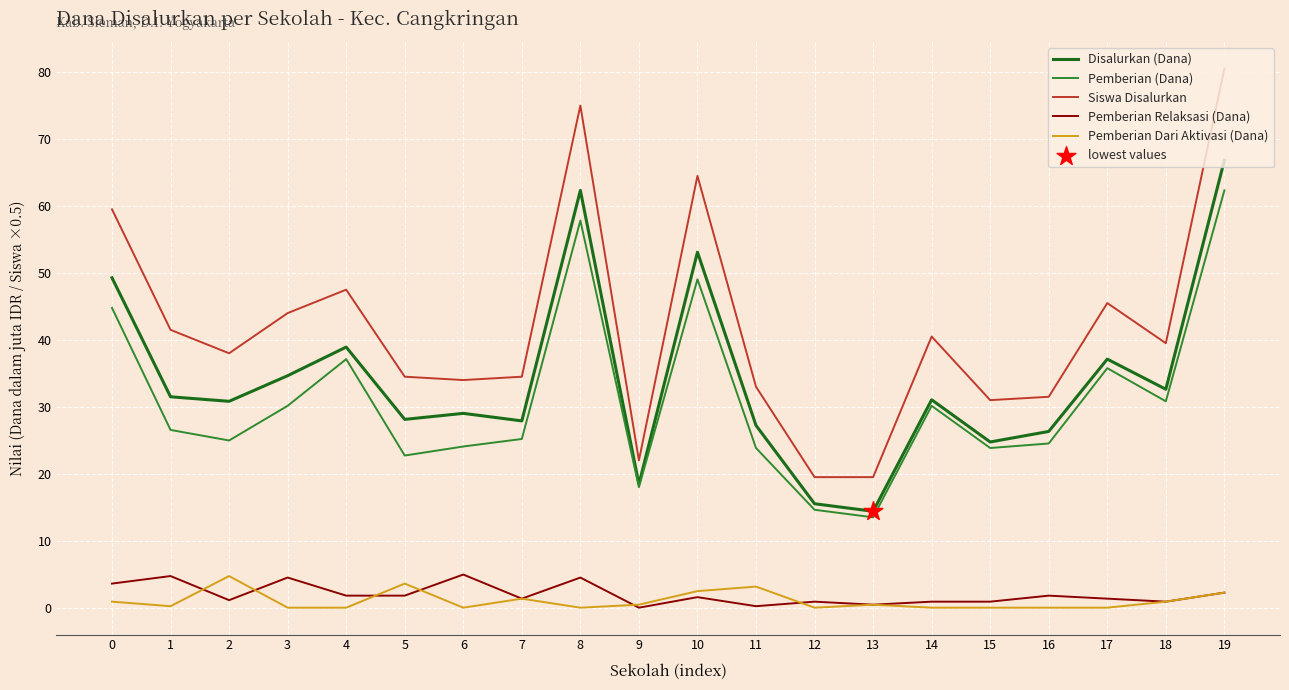

What is the total value across all series at 9?

58.9